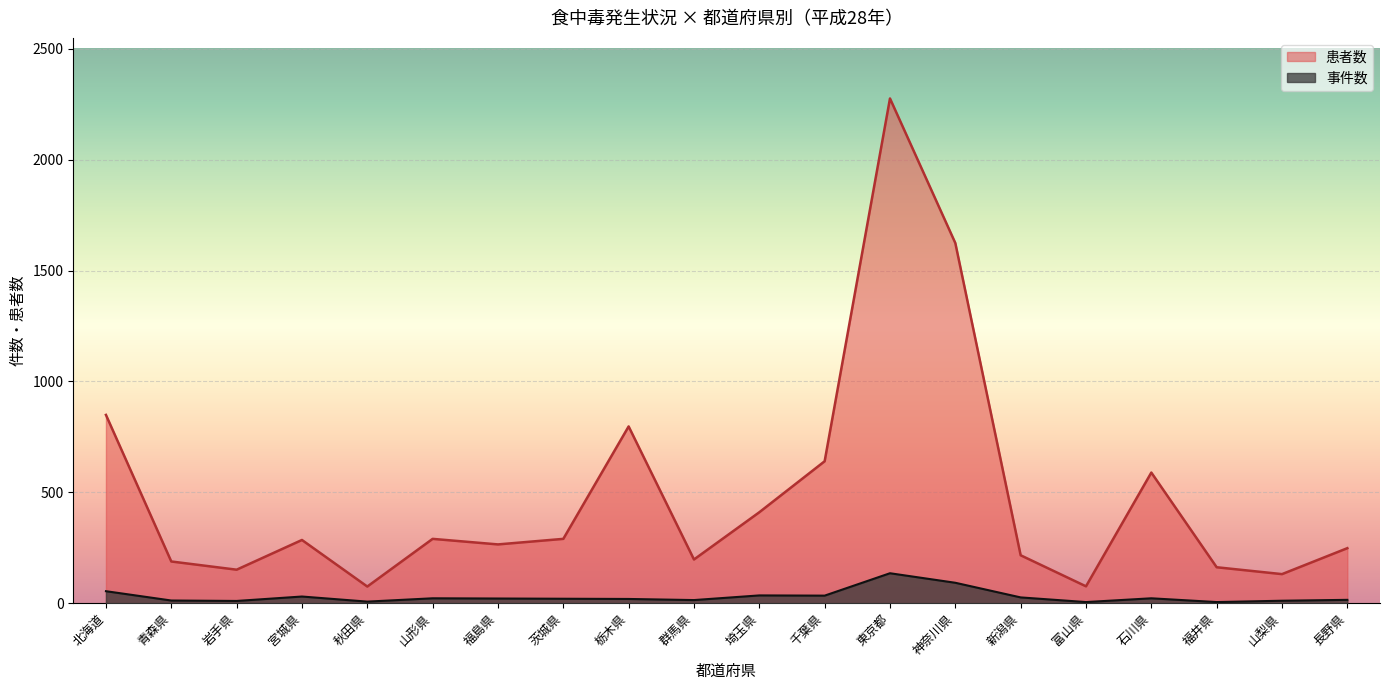

How many data points in 事件数 are less than 21?

10